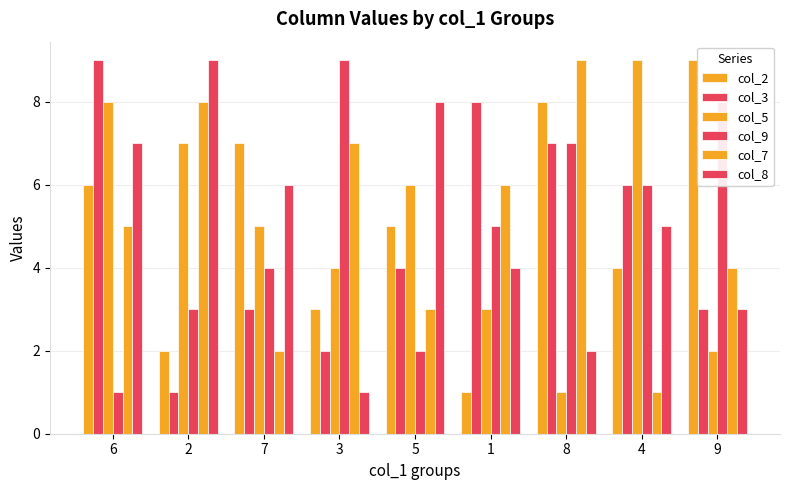

How many groups of bars are there?

9